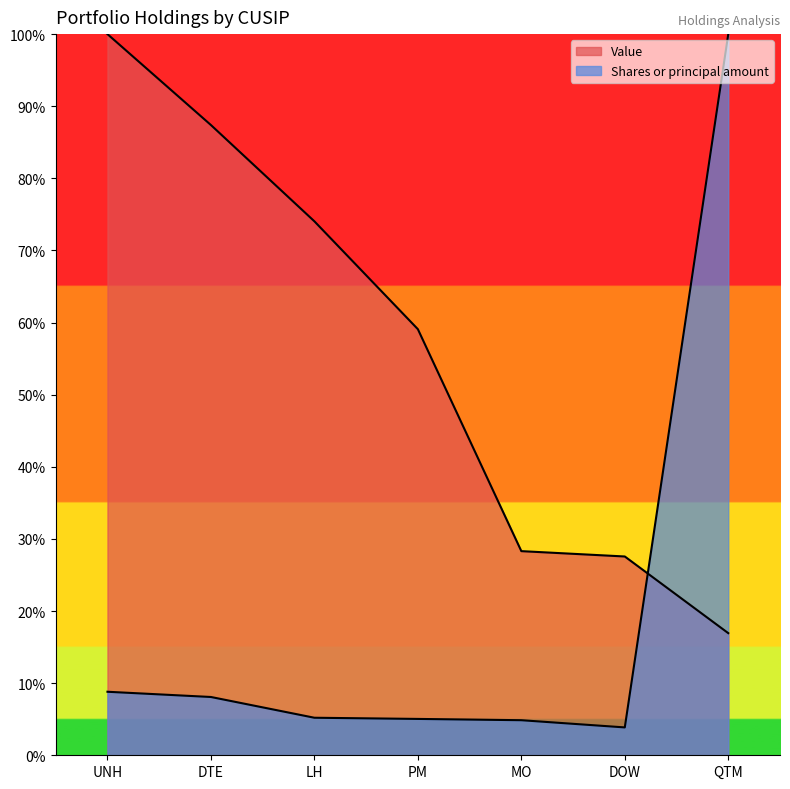

What are all the series names shown in the legend?

Value, Shares or principal amount